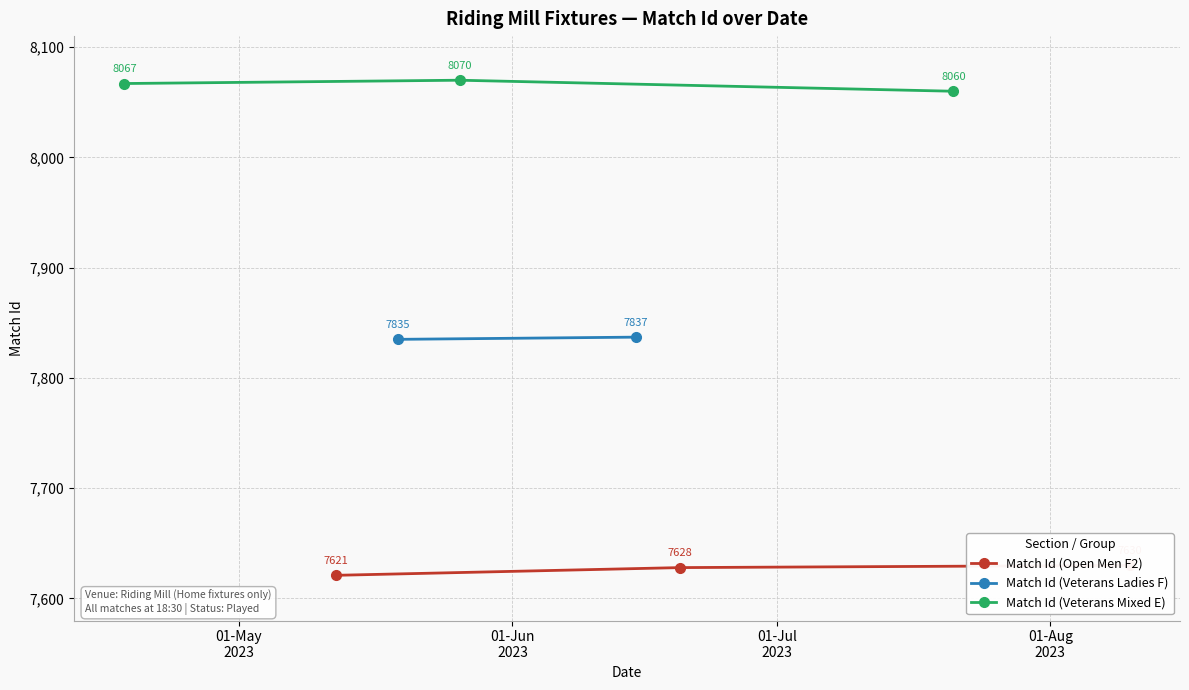

What position from the left is 01-Jul
2023?

3